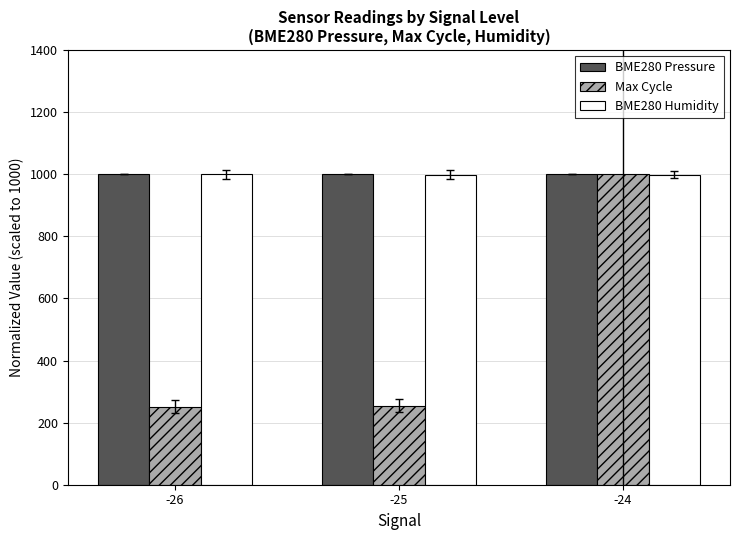

At how many categories does at least one series exceed 985?

3